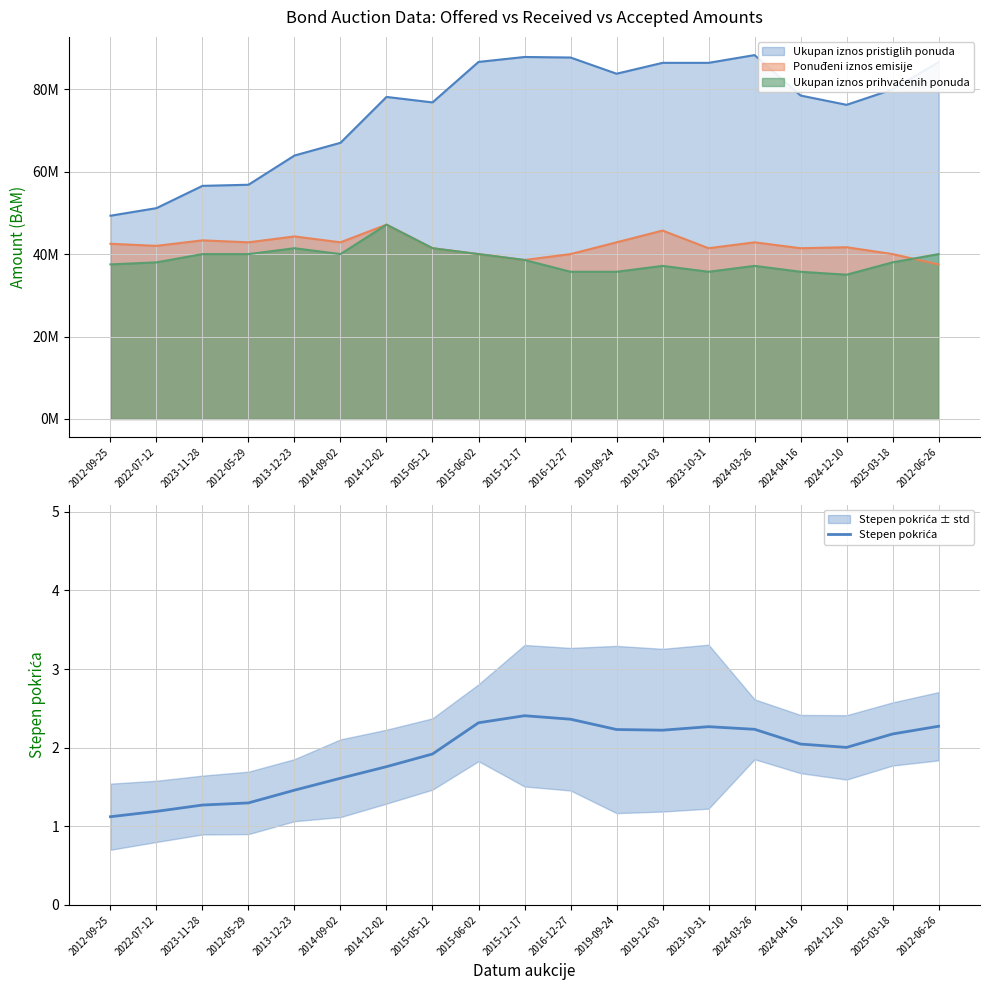

Which label corresponds to the smallest value in the chart?

2012-09-25